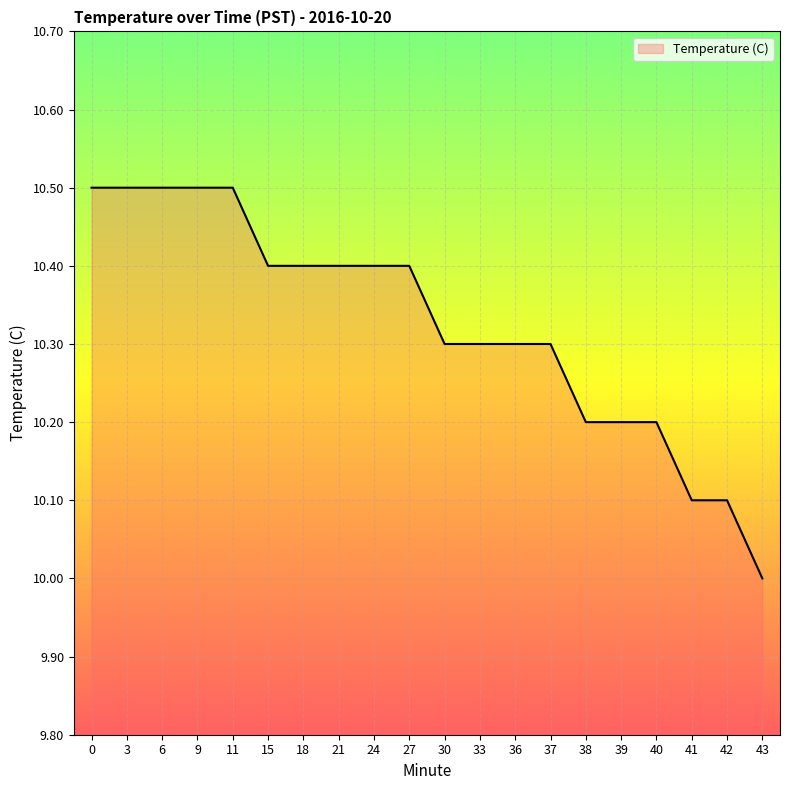

How many lines are shown in the chart?

1